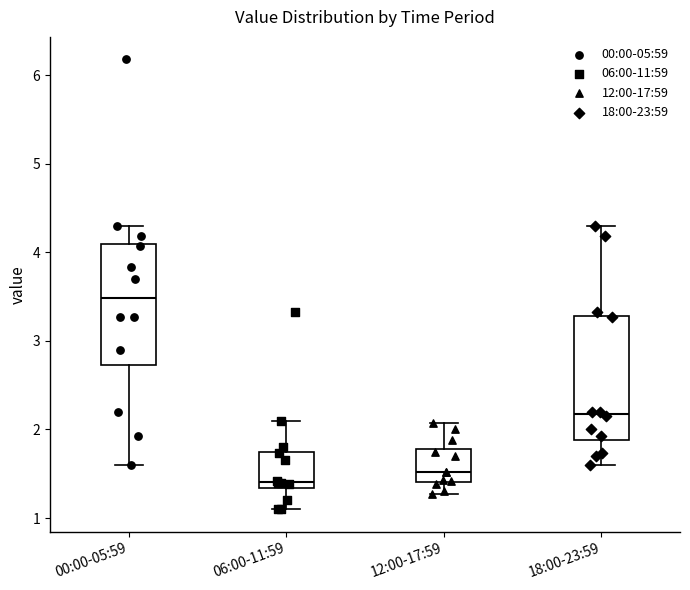

Which box has the lowest median line?

06:00-11:59